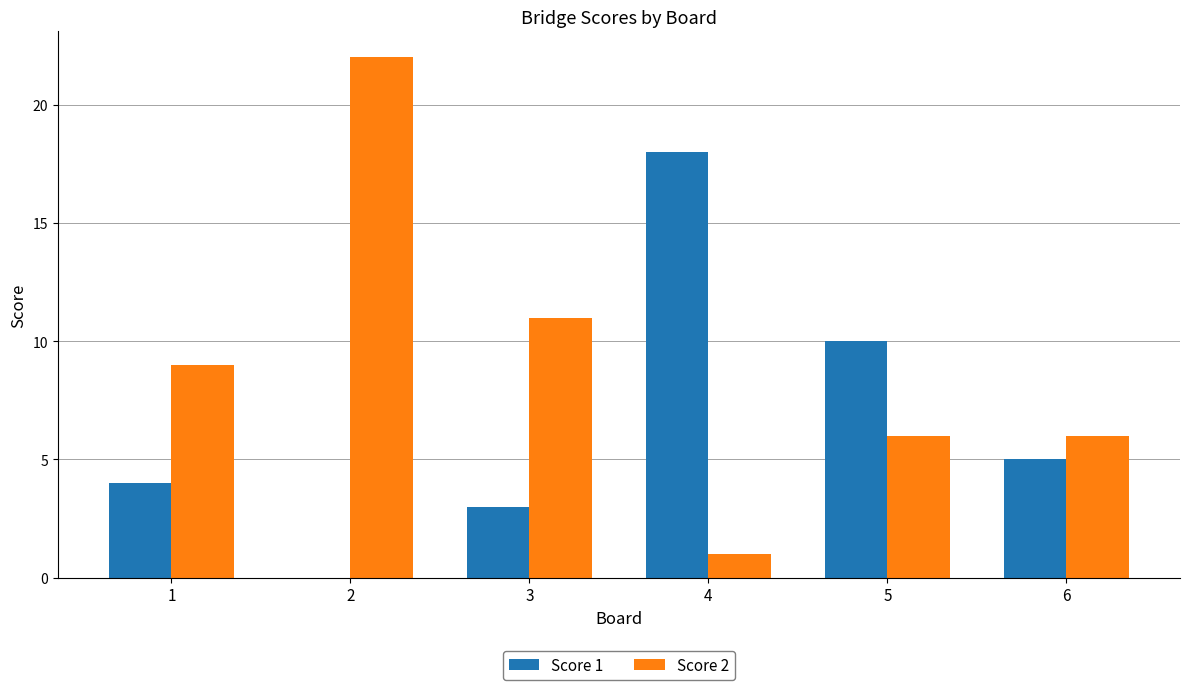

At which category is the sum across all series the highest?

2